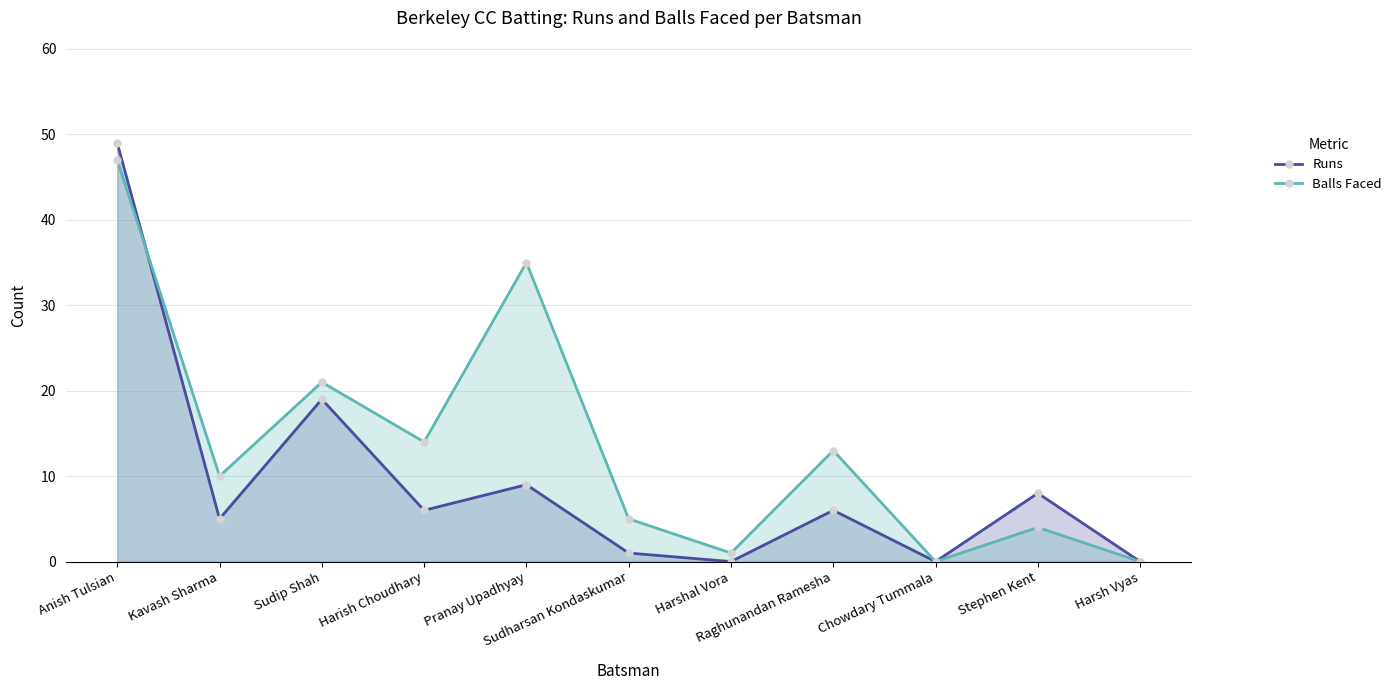

How many lines are shown in the chart?

2